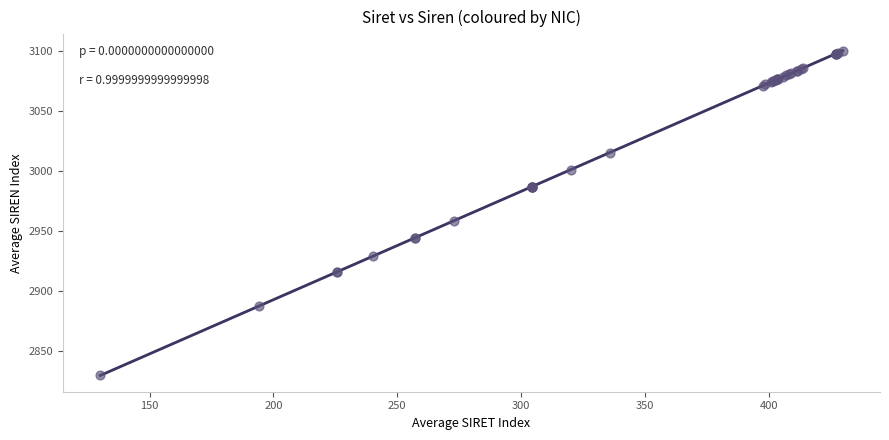

What Y value in the scatter plot is closest to 2965?

2958.6